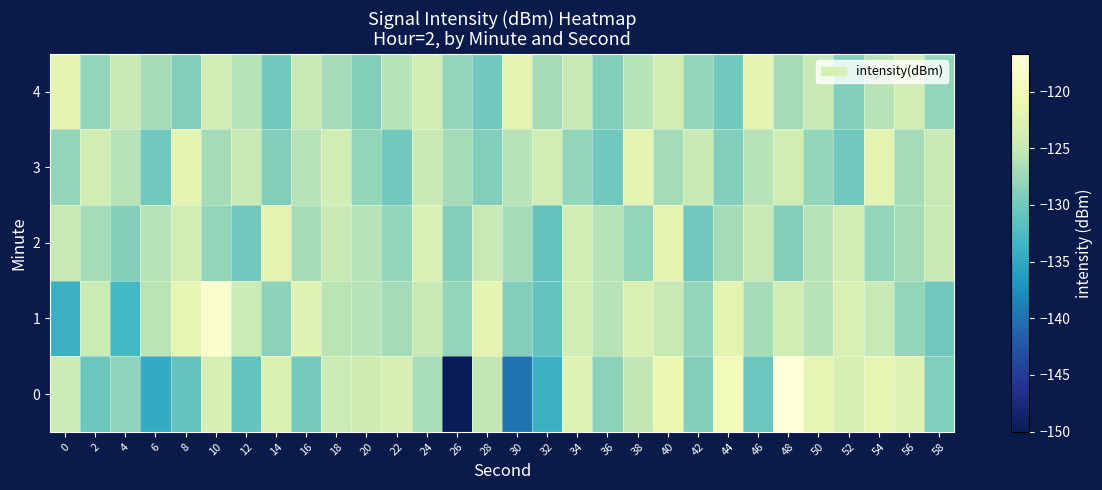

Between 2 and 4, which is larger?

4